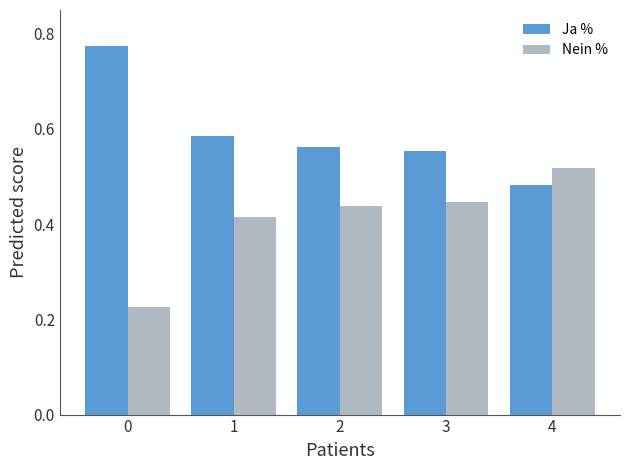

What are all the series names shown in the legend?

Ja %, Nein %